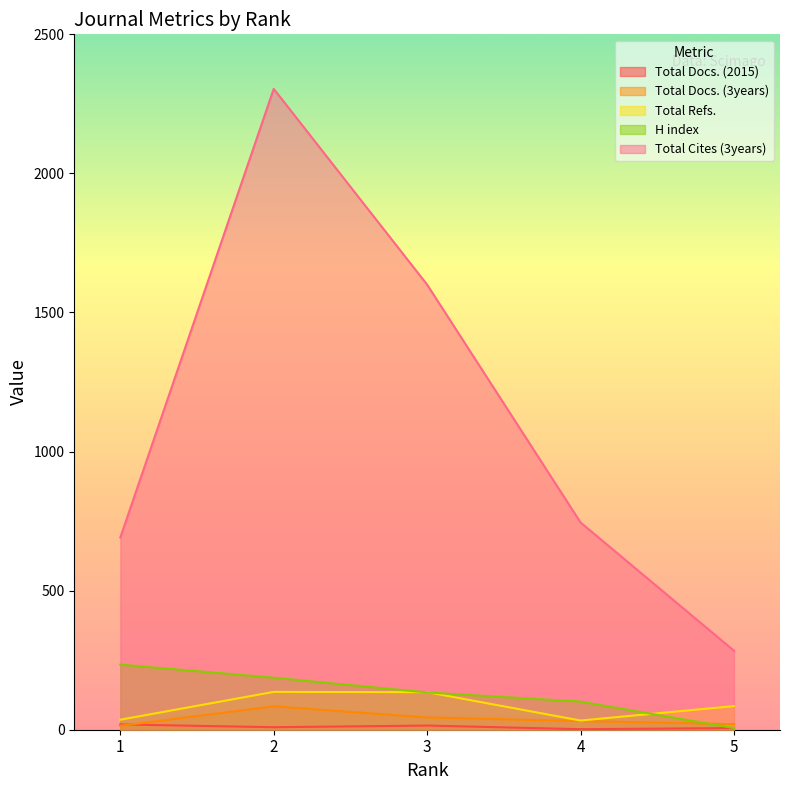

How many values in the Total Docs. (2015) series exceed 9?

2